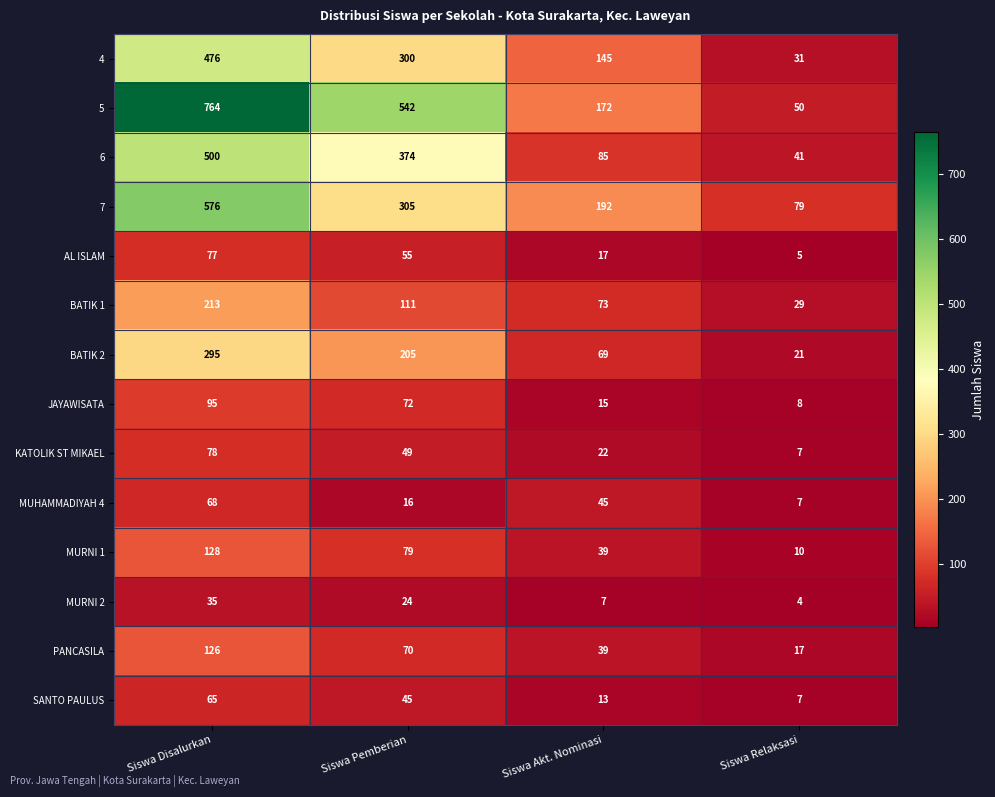

What is the spread (max minus min) of values at Siswa Relaksasi?

75